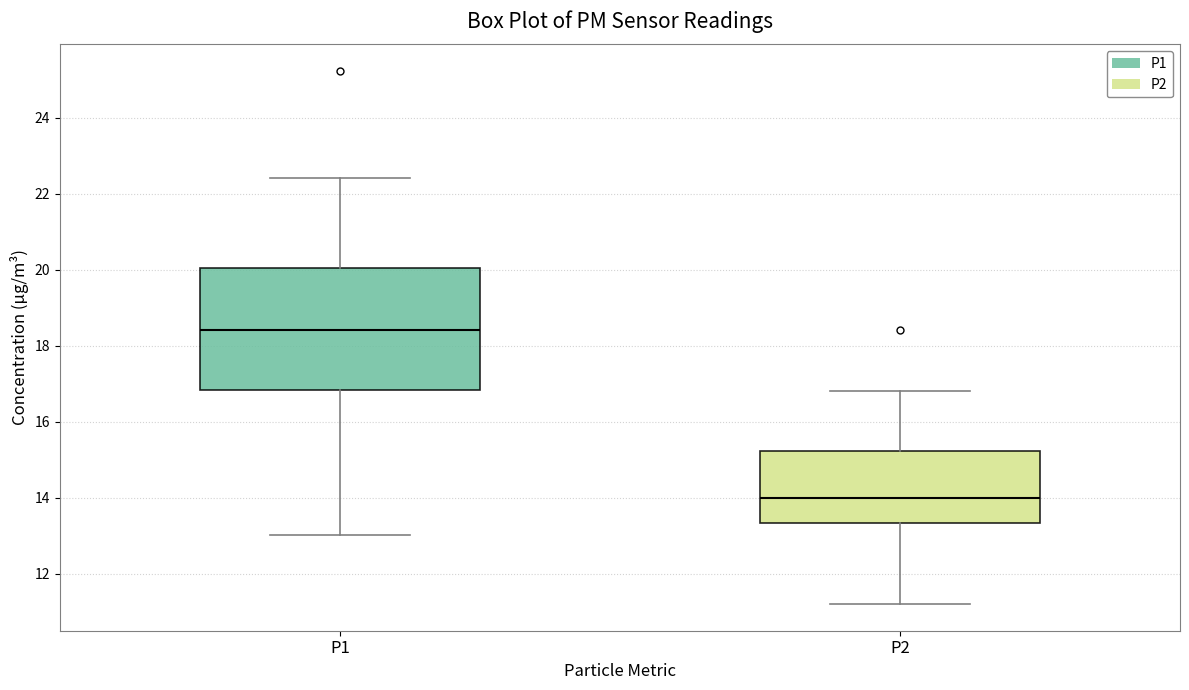

Reading left to right, transcribe this box plot: for each box, give where its median line is, the range the box spans, and where its two whiskers end, as read against the y-axis. The values are not printed on the chart, so give them approximately, as read against the axis.

P1: median 18.4, box 16.8 to 20.0, whiskers 13.0 to 22.4
P2: median 14.0, box 13.4 to 15.2, whiskers 11.2 to 16.8